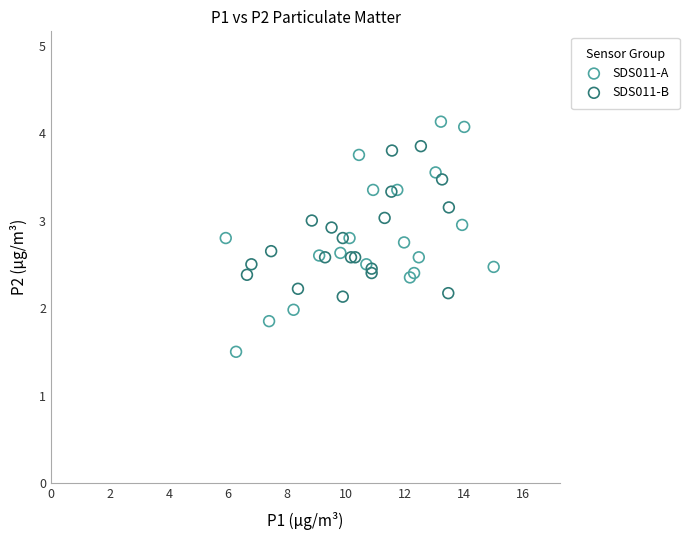

Which series contains the highest Y value?

SDS011-A